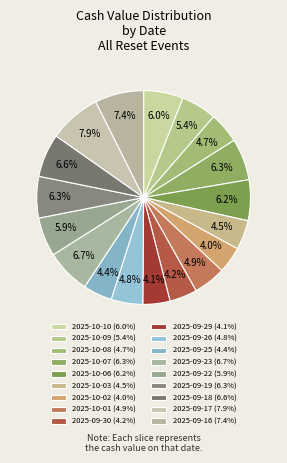

How many segments does this pie chart have?

18